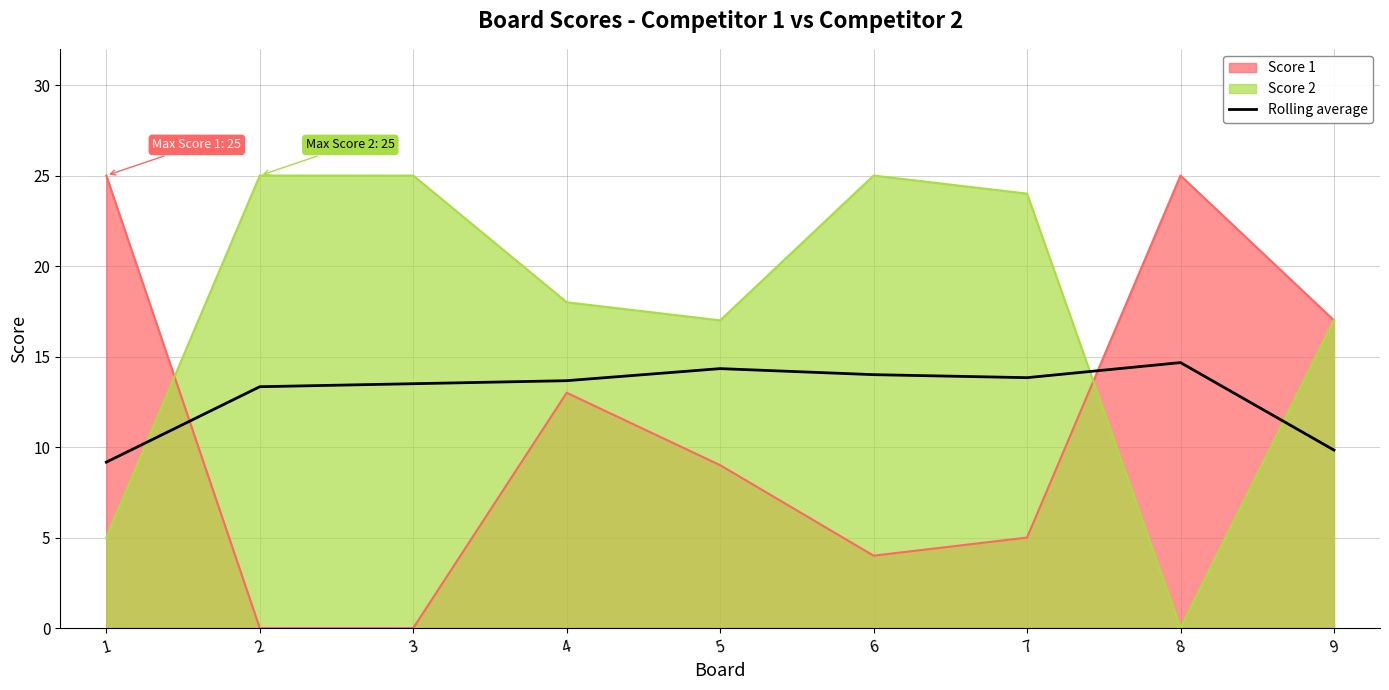

How many series are shown in this chart?

3